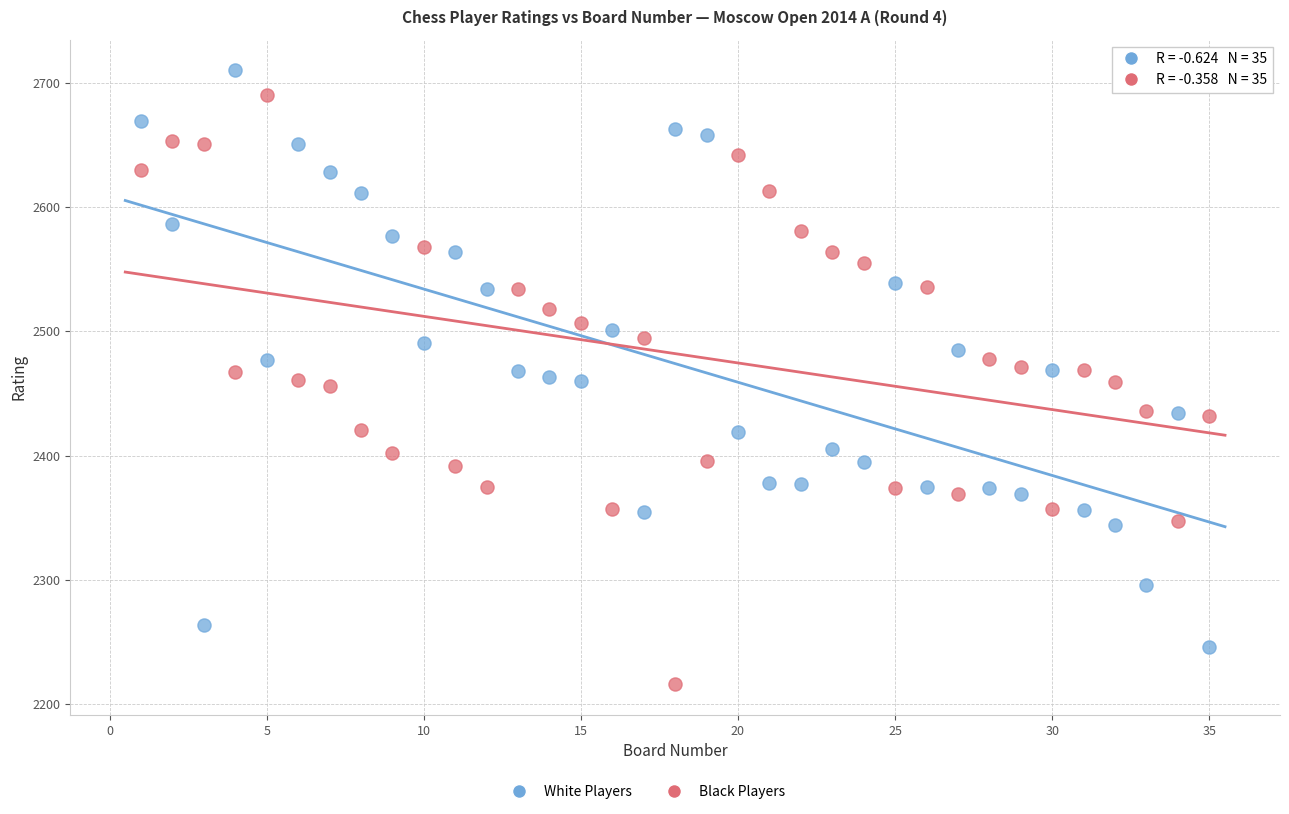

What is the X range (max minus min) for the scatter plot?

34